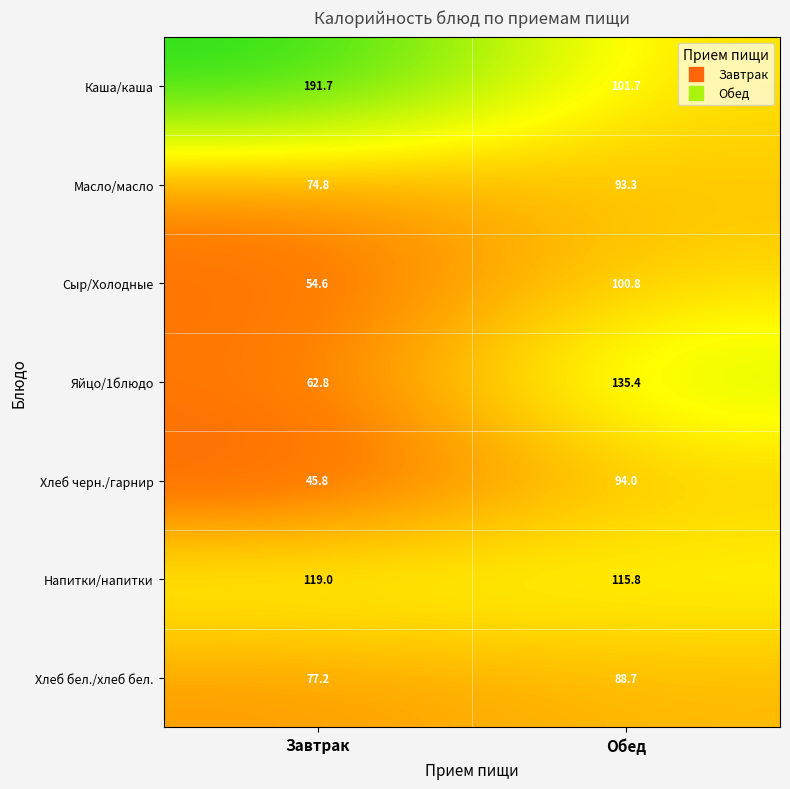

Reading right to left, extract all data points from this chart.

Каша/каша: Обед=101.7	Завтрак=191.7
Масло/масло: Обед=93.3	Завтрак=74.8
Сыр/Холодные: Обед=100.8	Завтрак=54.6
Яйцо/1блюдо: Обед=135.4	Завтрак=62.8
Хлеб черн./гарнир: Обед=94.0	Завтрак=45.8
Напитки/напитки: Обед=115.8	Завтрак=119.0
Хлеб бел./хлеб бел.: Обед=88.7	Завтрак=77.2